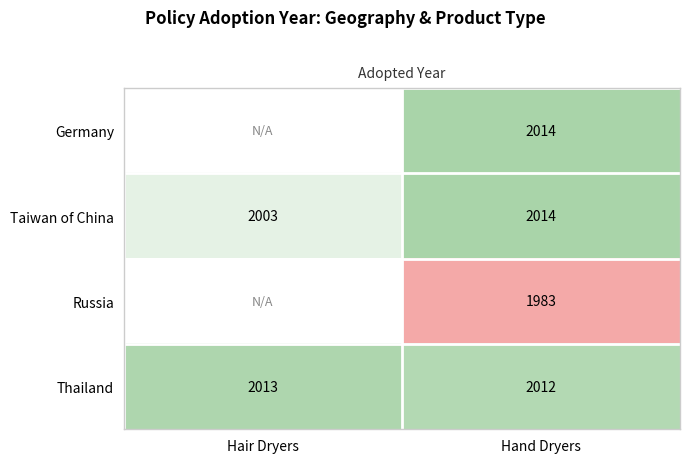

What is the total value across all series at Hand Dryers?

8023